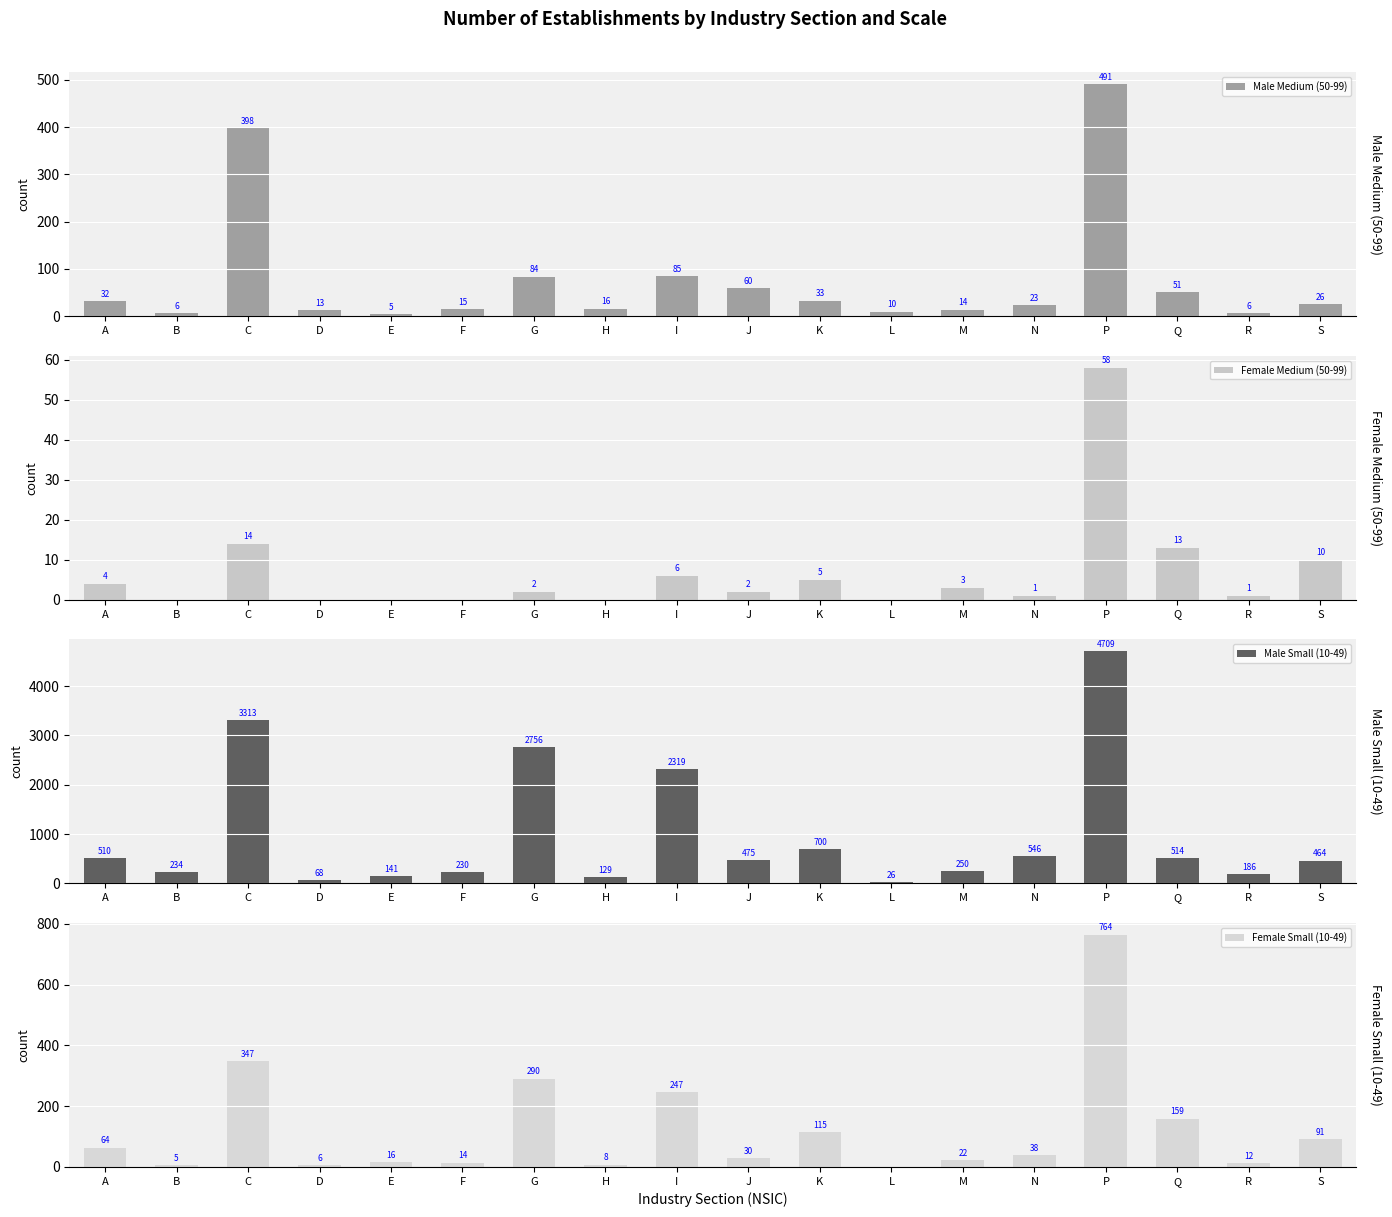

What is the sum of the Female Small (10-49) values at F and J?

44